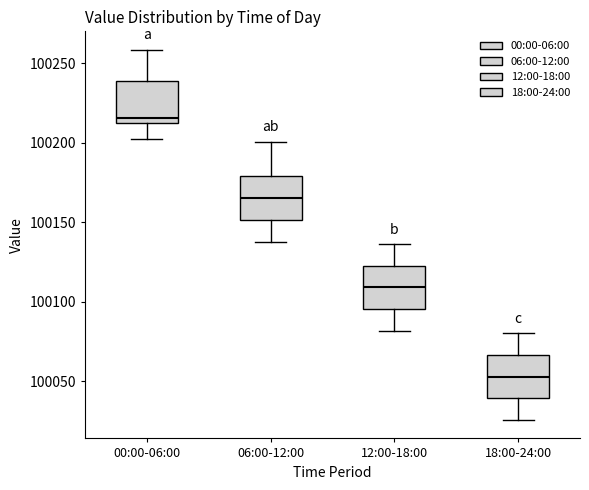

Where does the upper whisker of the box for 06:00-12:00 end on the y-axis? The values are not printed on the chart, so give them approximately, as read against the axis.

100200